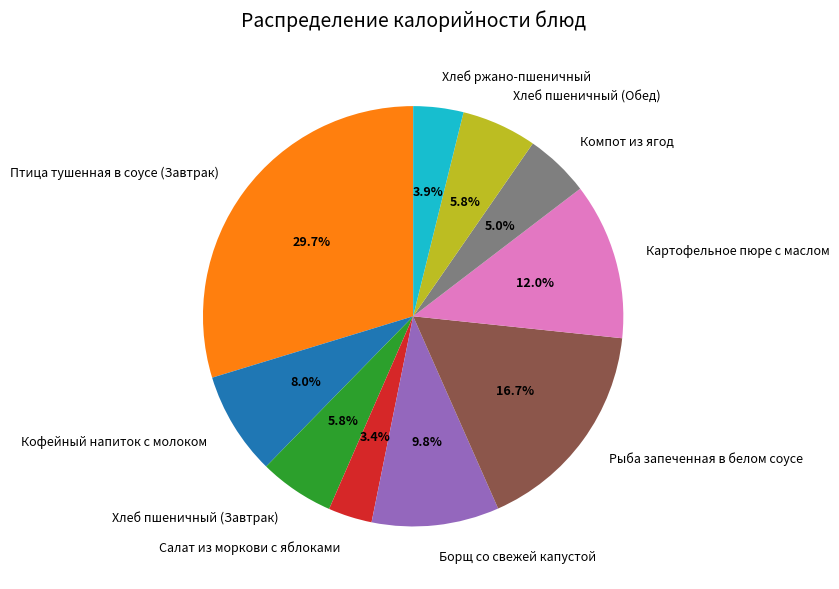

How much of the chart is everything except Хлеб ржано-пшеничный?

96.1%